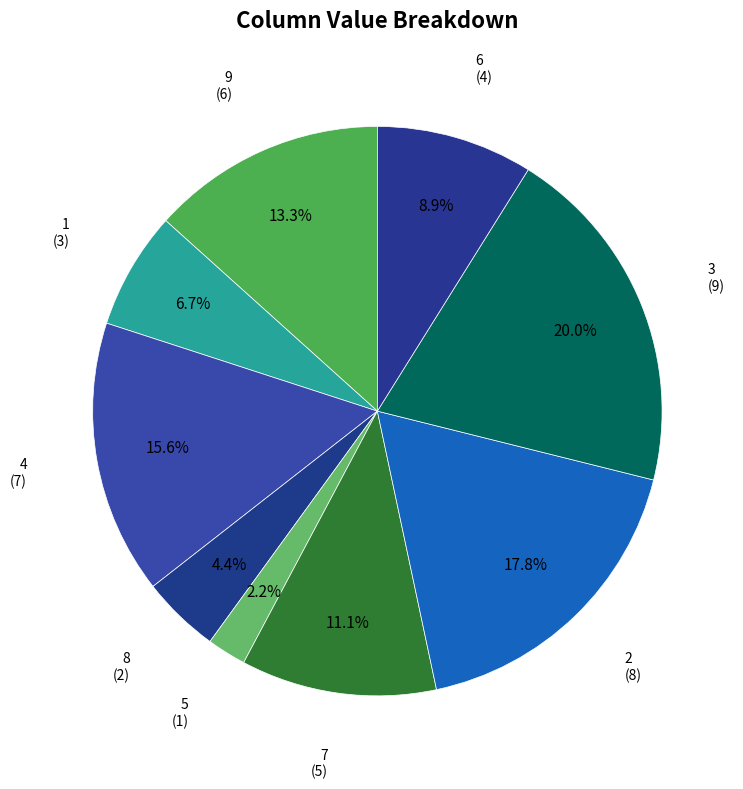

How many segments does this pie chart have?

9